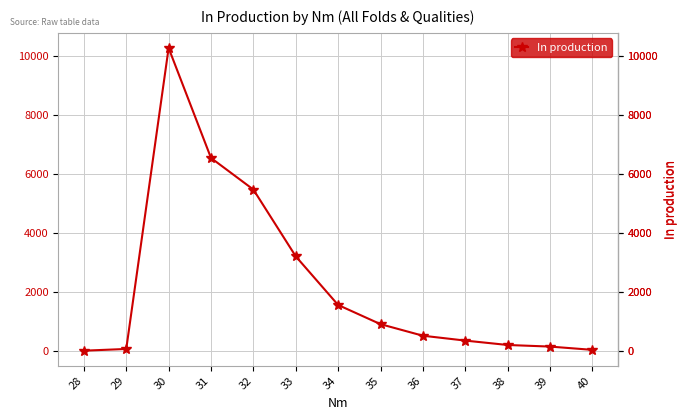

What is the sum of all values?

29455